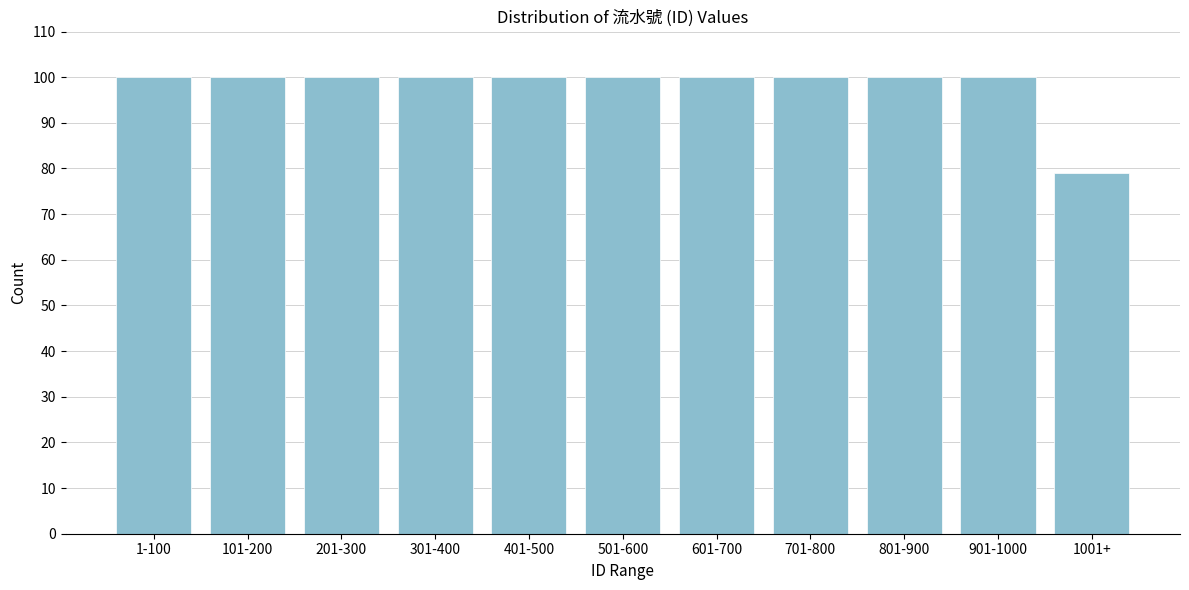

Reading right to left, what are all the values shown in this chart?

1001+=79	901-1000=100	801-900=100	701-800=100	601-700=100	501-600=100	401-500=100	301-400=100	201-300=100	101-200=100	1-100=100